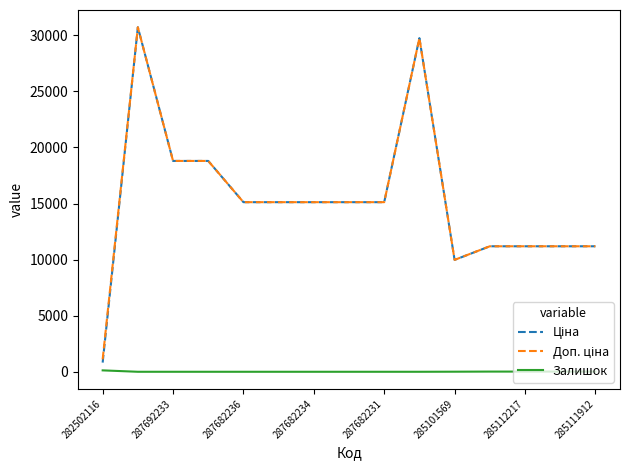

What is the maximum value shown in the chart?

30717.1